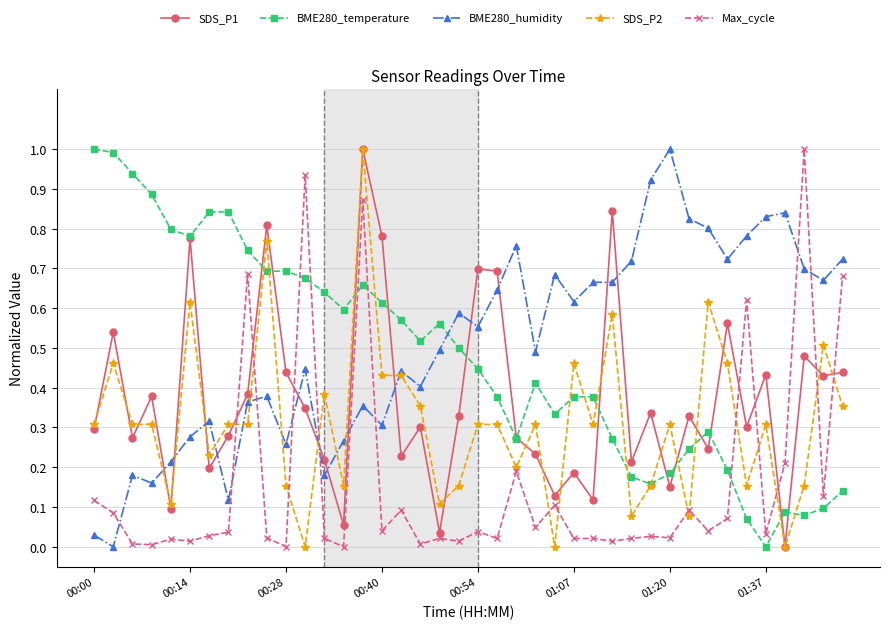

How many interior local peaks does the Max_cycle series have?

13